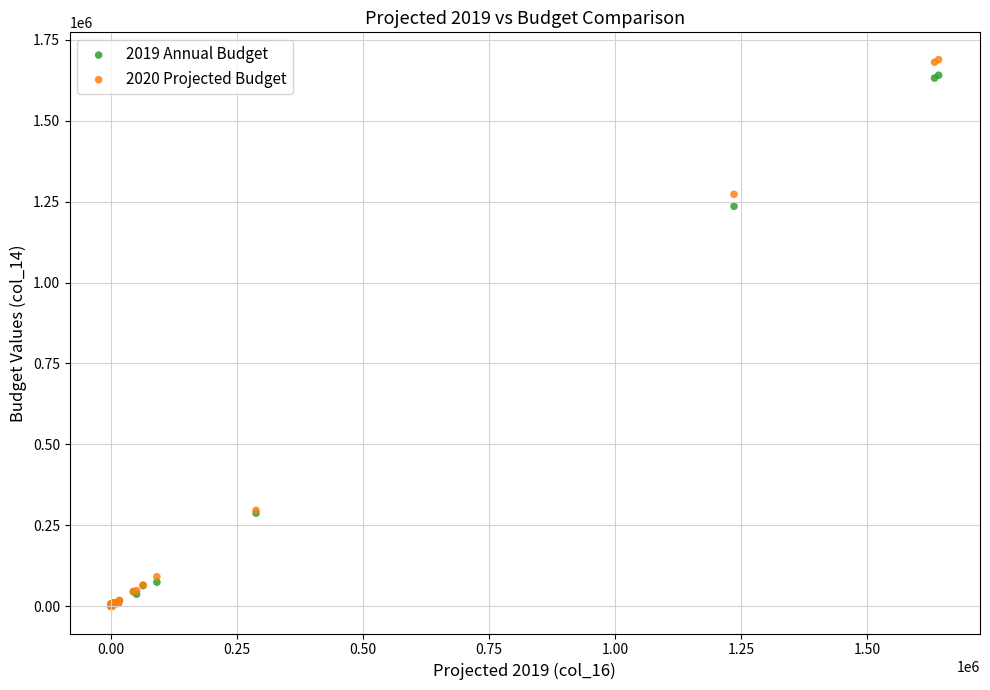

Across all series, what Y value is closest to 844441?

1235692.6